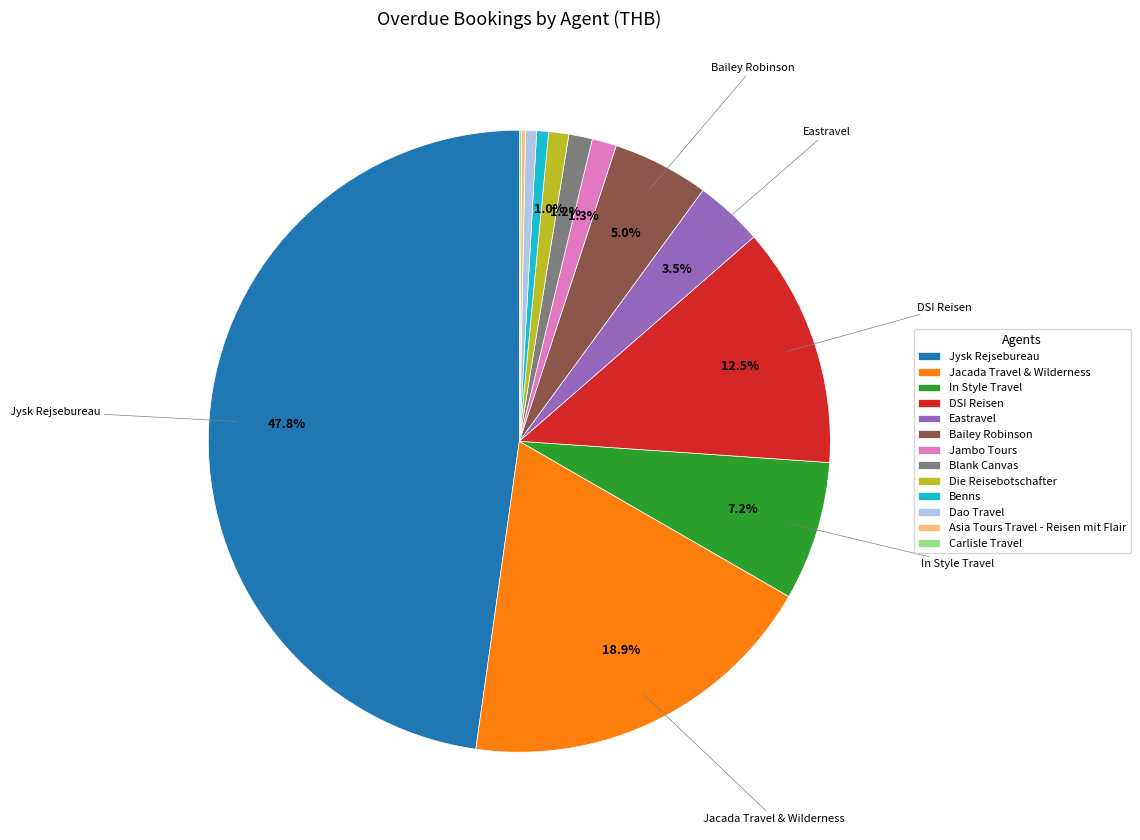

What percentage is NOT represented by Blank Canvas?

98.8%